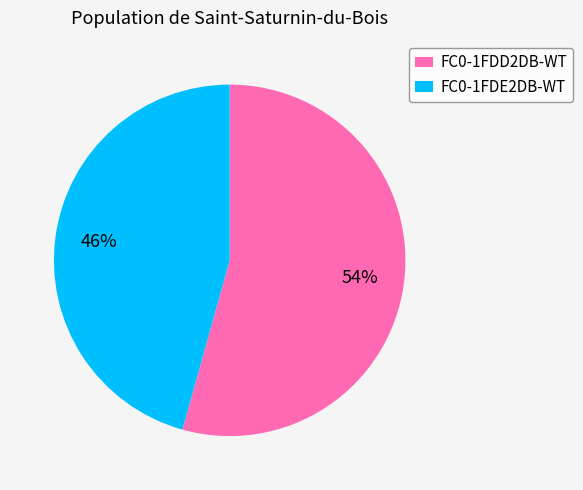

To the nearest percent, what is the average slice percentage?

50%